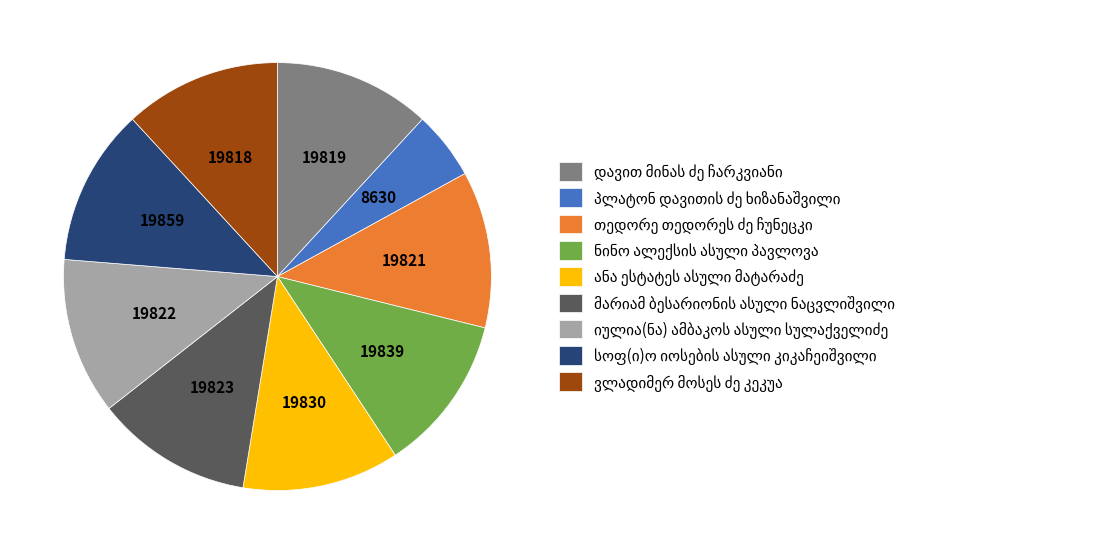

Count the number of slices in the pie.

9